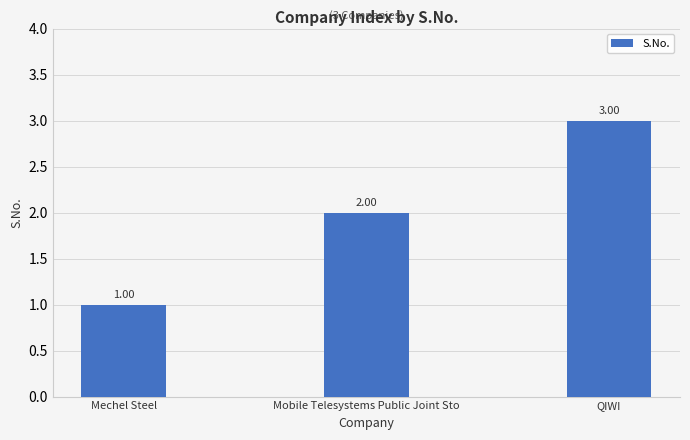

Is it true that the value at QIWI is 3?

True